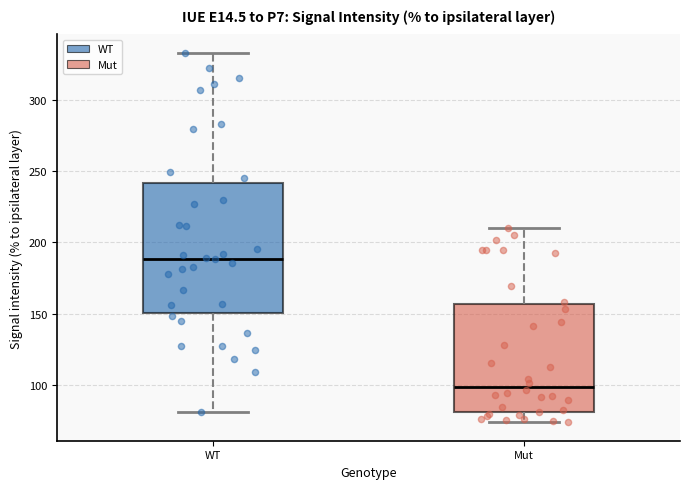

Reading left to right, read every box against the y-axis: the position of its median line, the range the box covers, and the ends of its whiskers. The values are not printed on the chart, so give them approximately, as read against the axis.

WT: median 190, box 150 to 240, whiskers 80 to 335
Mut: median 100, box 80 to 155, whiskers 75 to 210